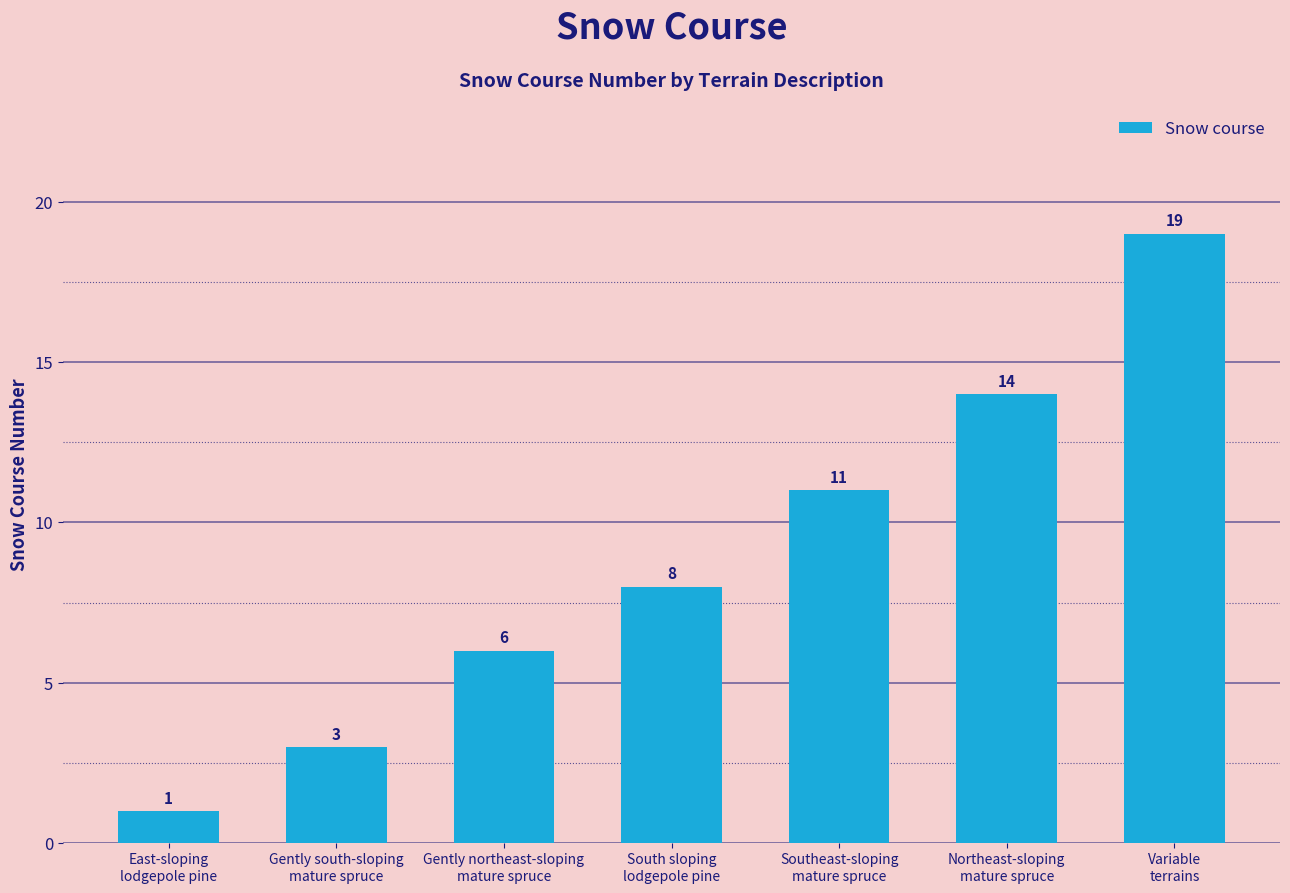

What is the label of the 2nd bar from the left?

Gently south-sloping
mature spruce